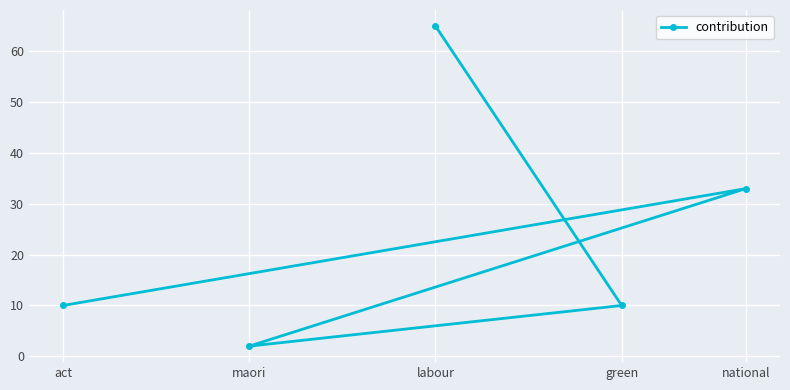

The chart shows a value of 10 at green. True or false?

True